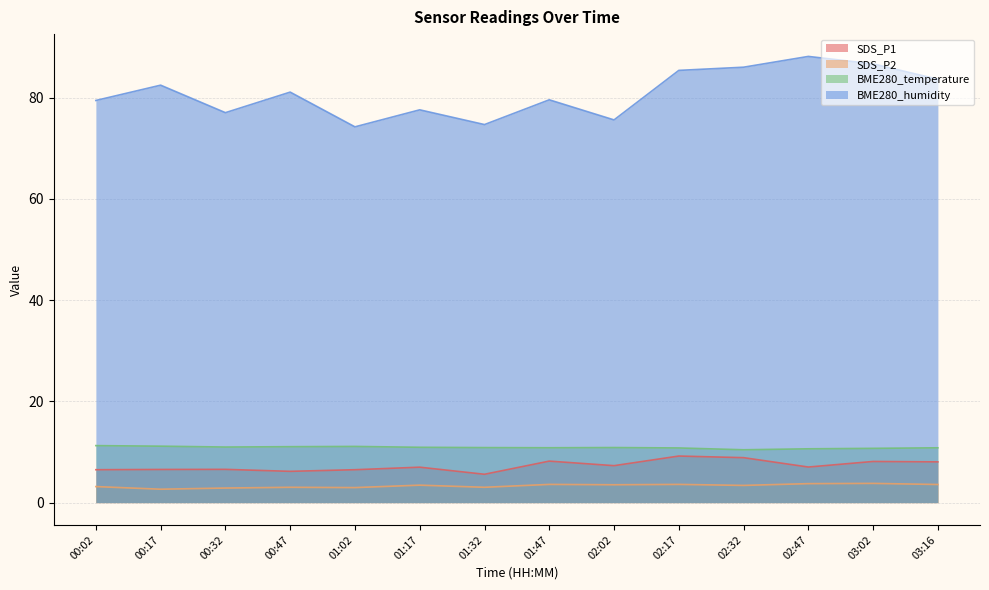

What is the approximate value of BME280_temperature at 00:32?

11.0